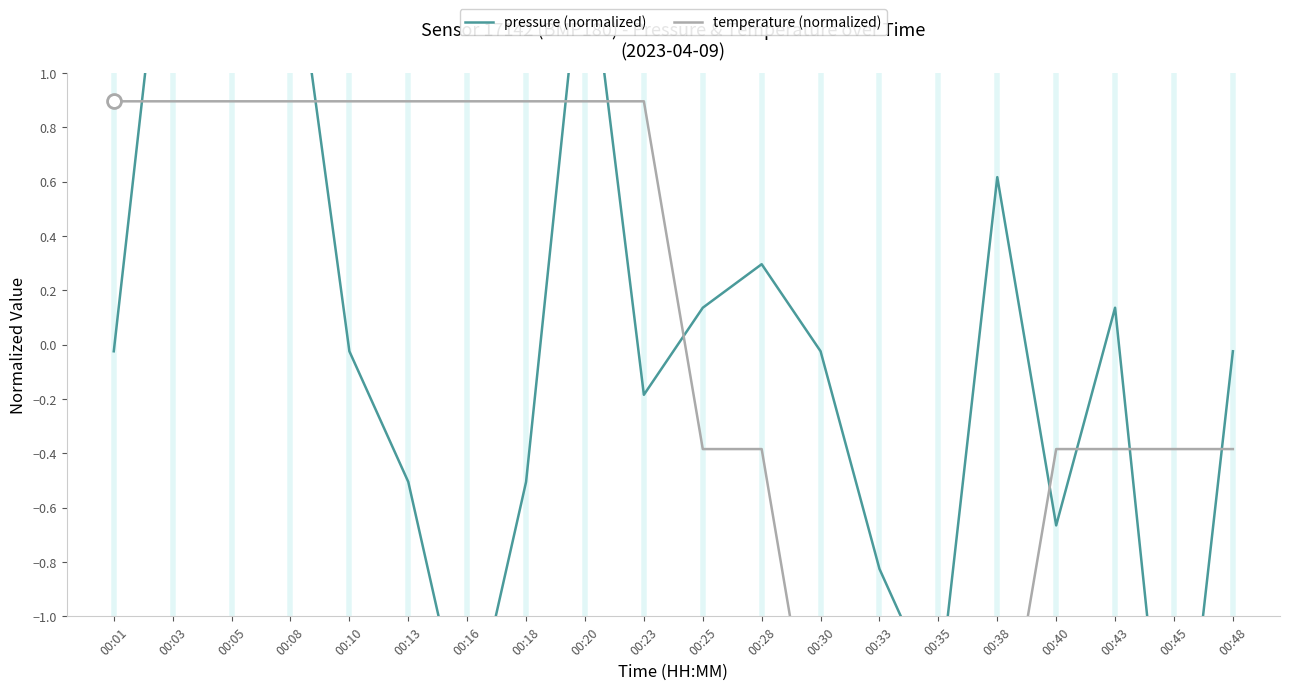

At how many categories does at least one series exceed 0?

14